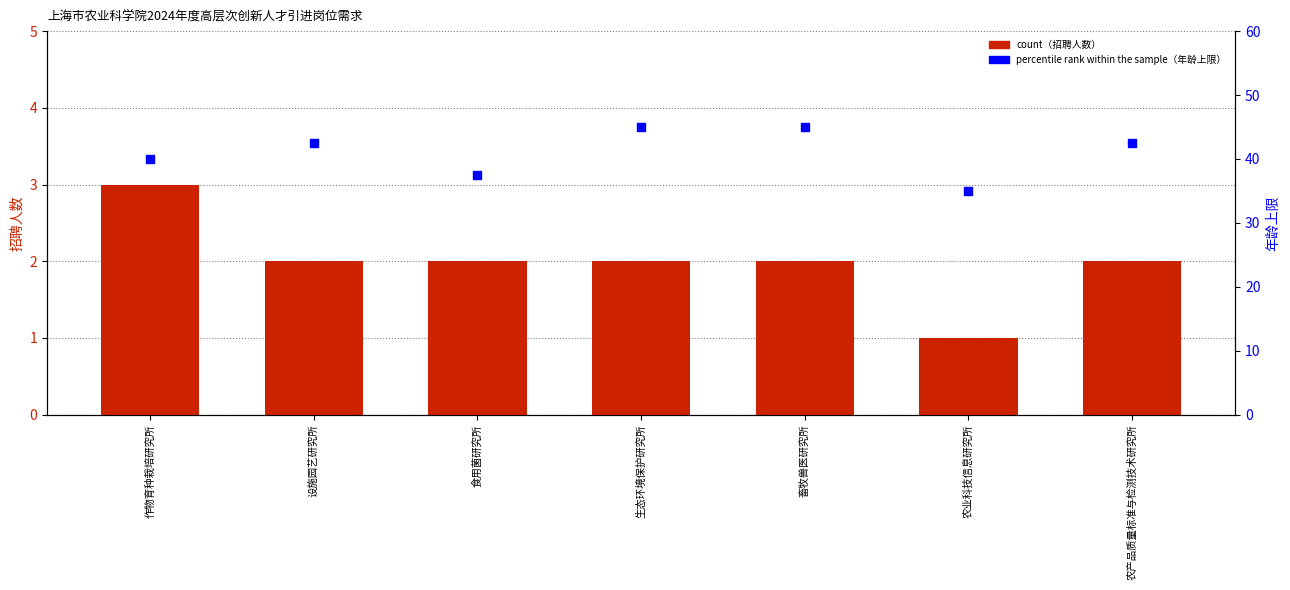

Which series has the largest Y range (max minus min)?

percentile rank within the sample